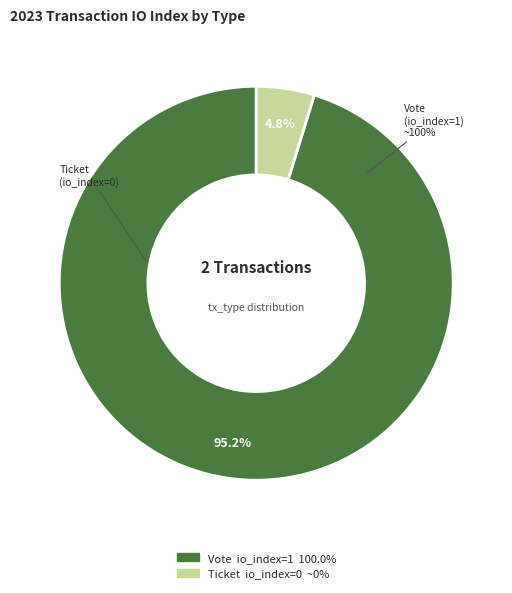

Does Ticket represent more than half of the total?

No